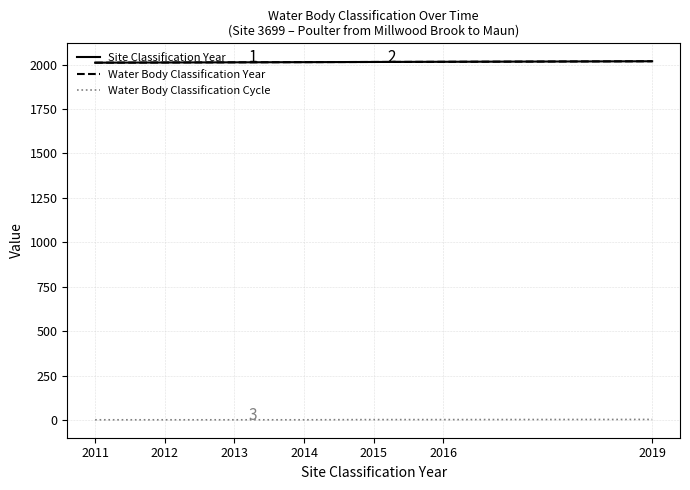

Is this an area chart (filled region under the line)?

No